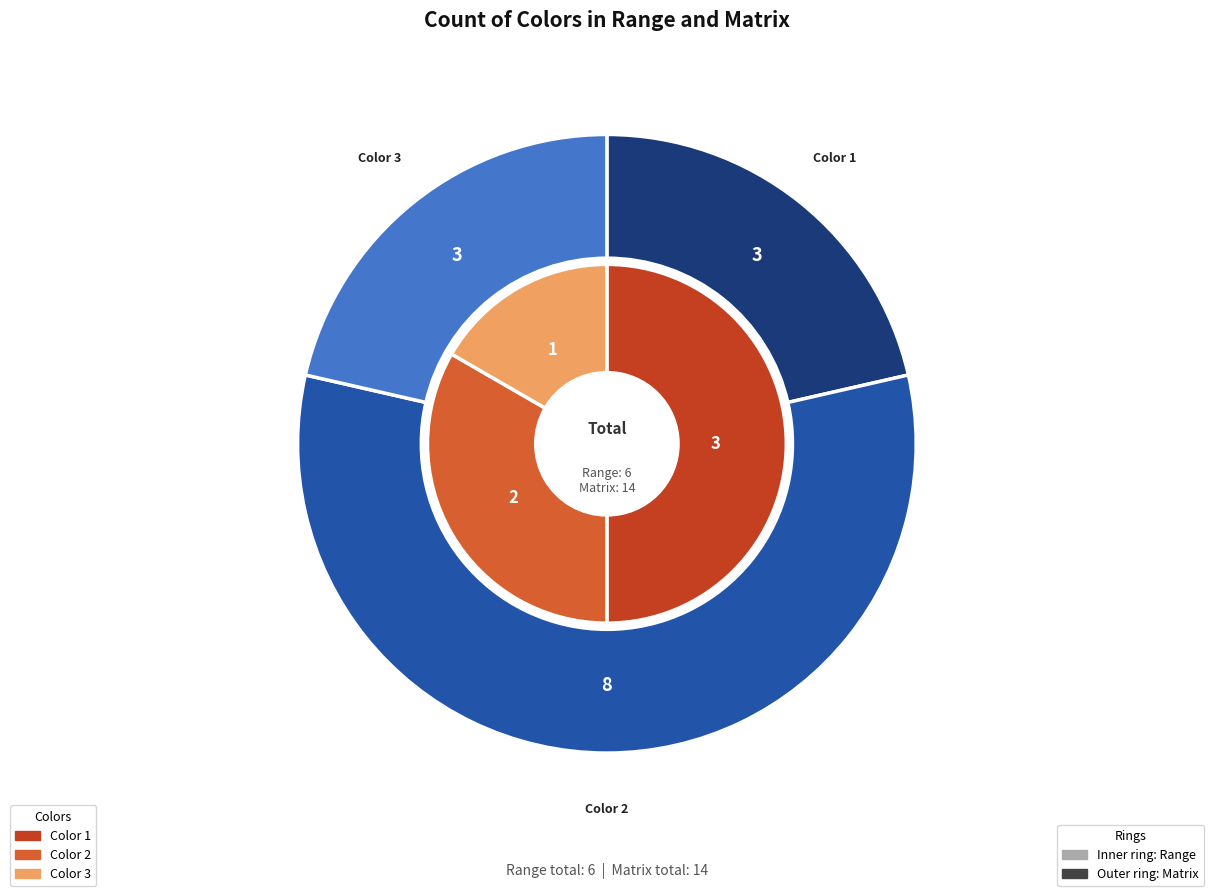

Does 5 represent more than half of the total?

No